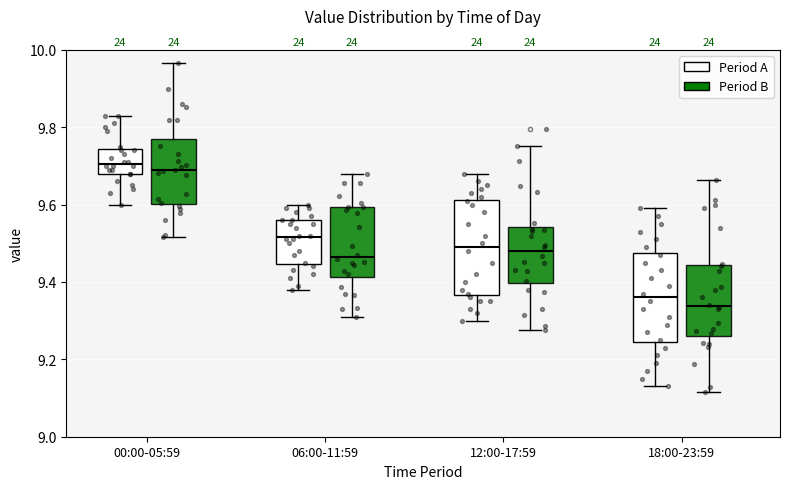

Reading left to right, transcribe this box plot: for each box, give where its median line is, the range the box spans, and where its two whiskers end, as read against the y-axis. The values are not printed on the chart, so give them approximately, as read against the axis.

00:00-05:59 (Period A): median 9.70, box 9.68 to 9.74, whiskers 9.60 to 9.84
00:00-05:59 (Period B): median 9.68, box 9.60 to 9.76, whiskers 9.52 to 9.96
06:00-11:59 (Period A): median 9.52, box 9.44 to 9.56, whiskers 9.38 to 9.60
06:00-11:59 (Period B): median 9.46, box 9.42 to 9.60, whiskers 9.30 to 9.68
12:00-17:59 (Period A): median 9.50, box 9.36 to 9.62, whiskers 9.30 to 9.68
12:00-17:59 (Period B): median 9.48, box 9.40 to 9.54, whiskers 9.28 to 9.76
18:00-23:59 (Period A): median 9.36, box 9.24 to 9.48, whiskers 9.14 to 9.60
18:00-23:59 (Period B): median 9.34, box 9.26 to 9.44, whiskers 9.12 to 9.66